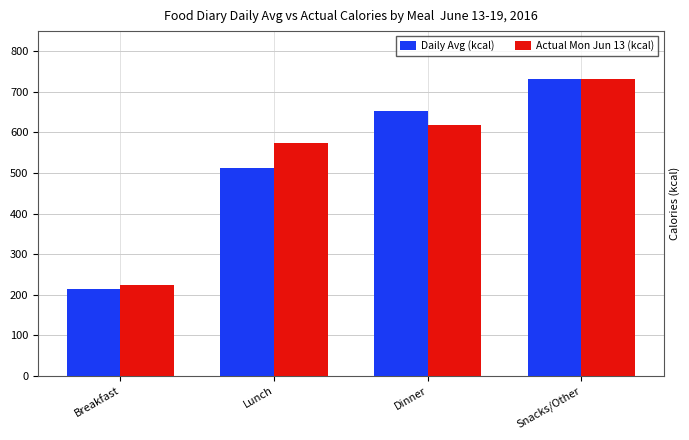

What are all the series names shown in the legend?

Daily Avg (kcal), Actual Mon Jun 13 (kcal)